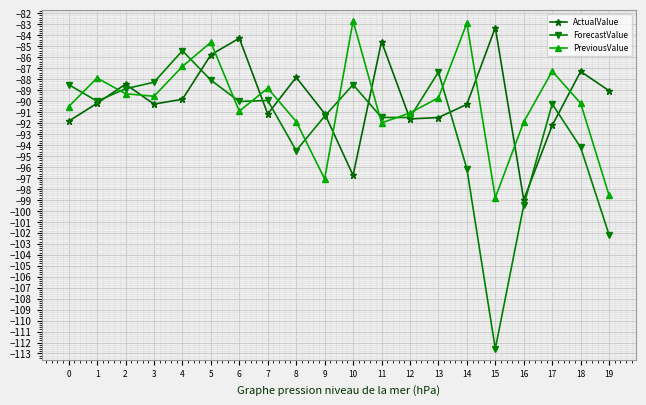

What value does the ActualValue series have at 1?

-90.2